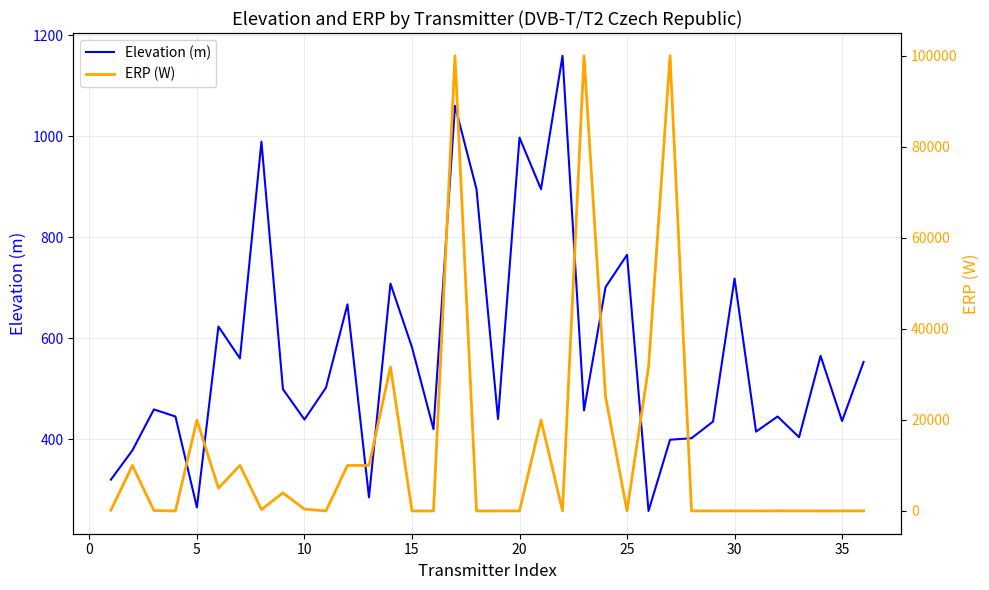

What is the difference between the maximum and minimum values in the ERP (W) series?

99999